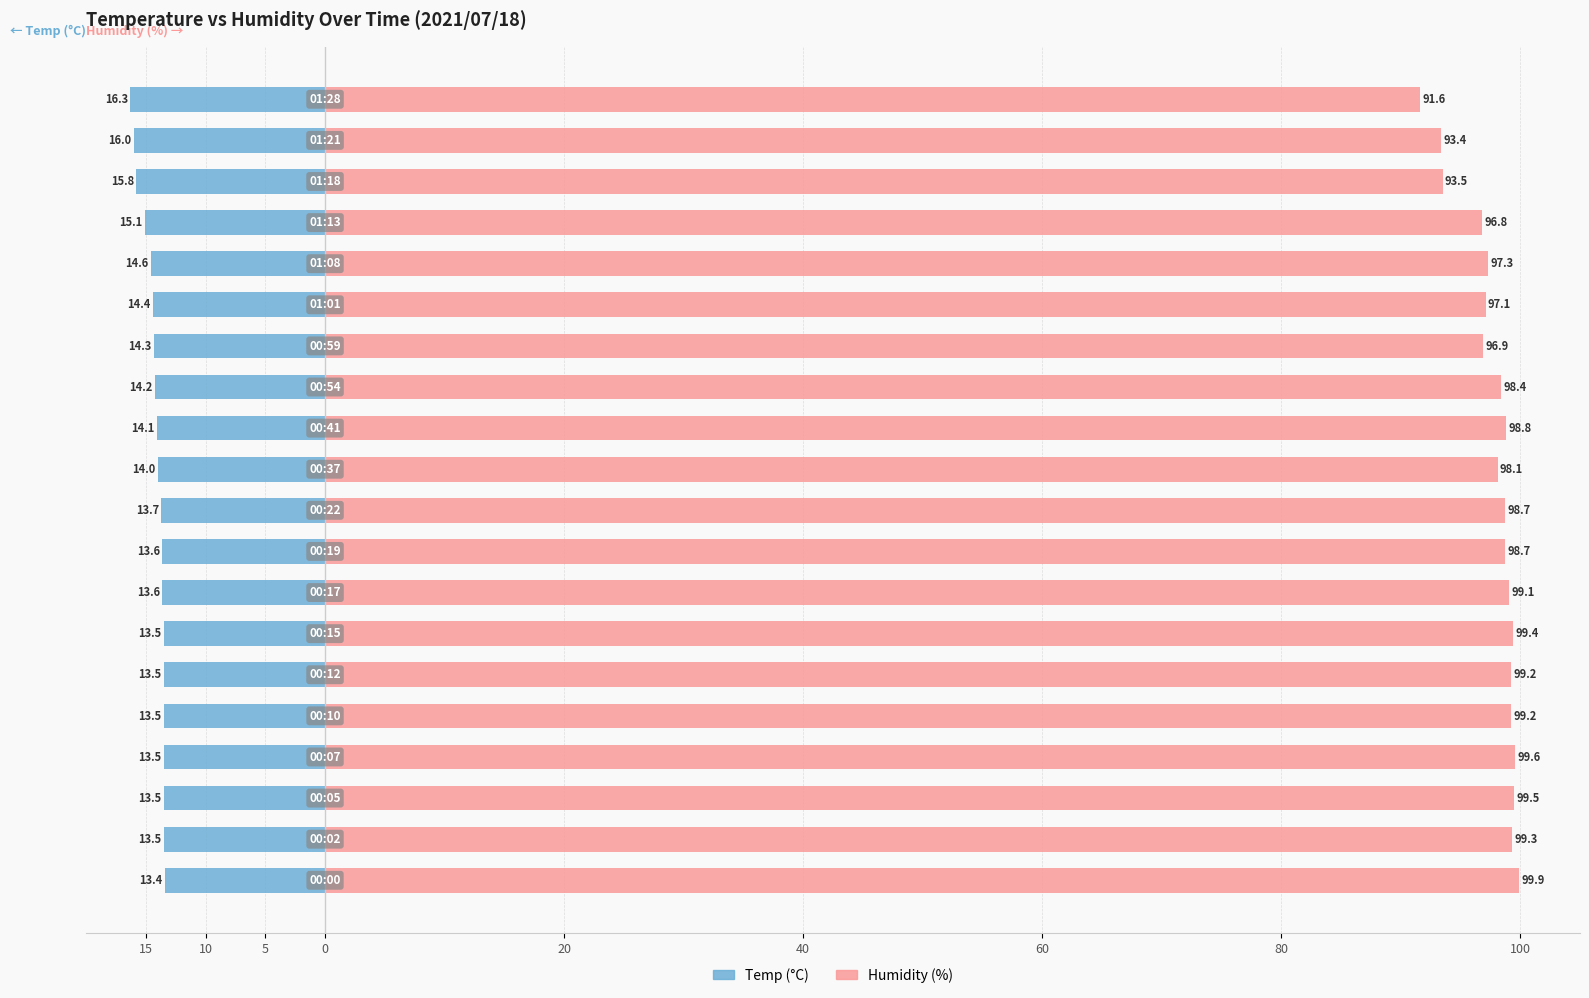

Is the value of Temp at 19 greater than the value of Humidity at 12?

No